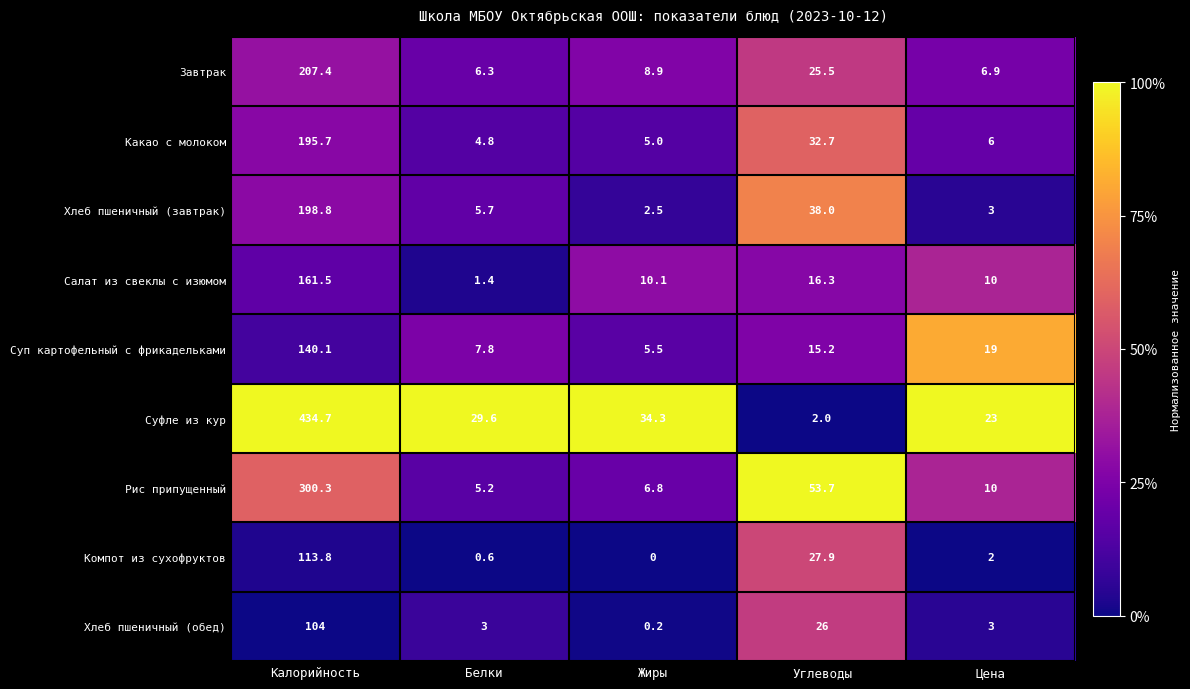

At which label is Хлеб пшеничный (обед) closest to 52?

Углеводы